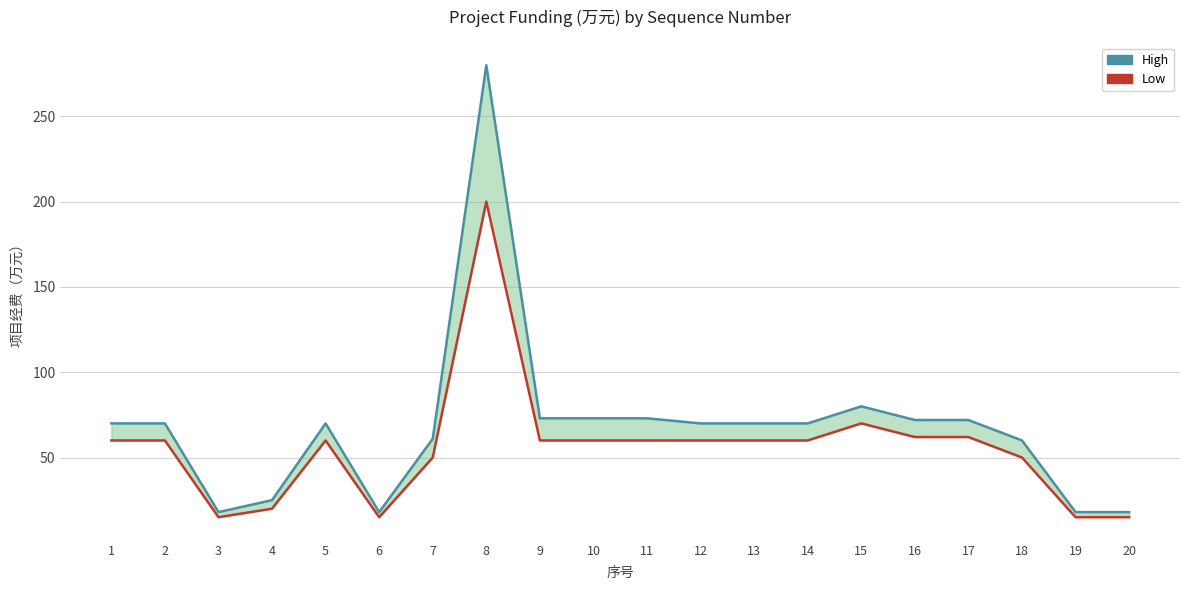

Is the value of High at 18 greater than the value of Low at 3?

Yes